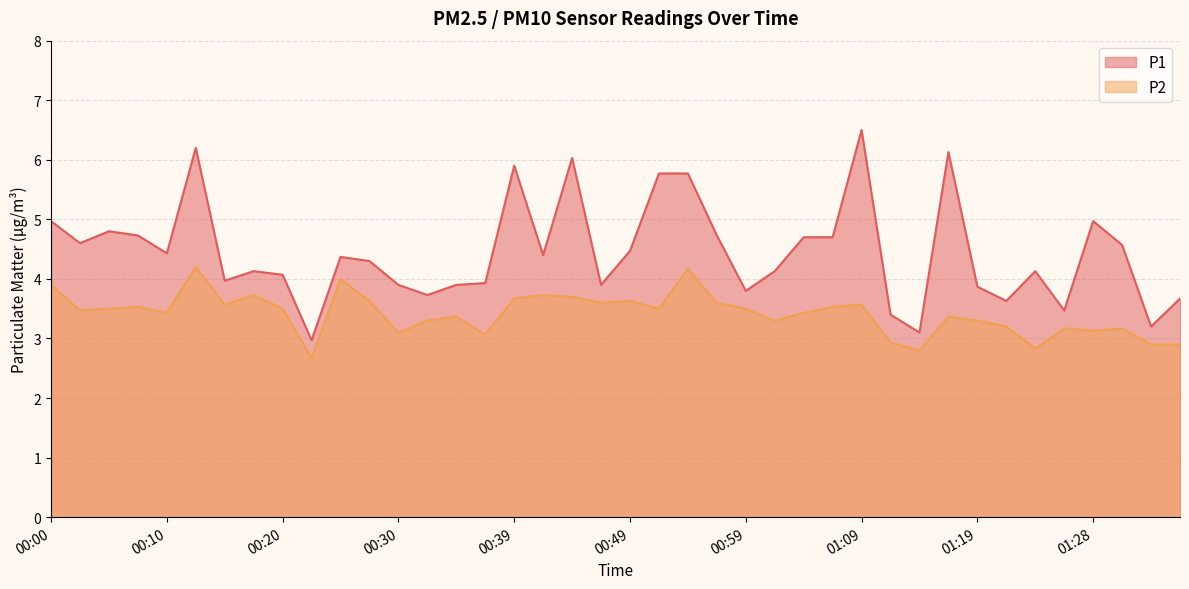

Where is the first local maximum for P2?

00:07